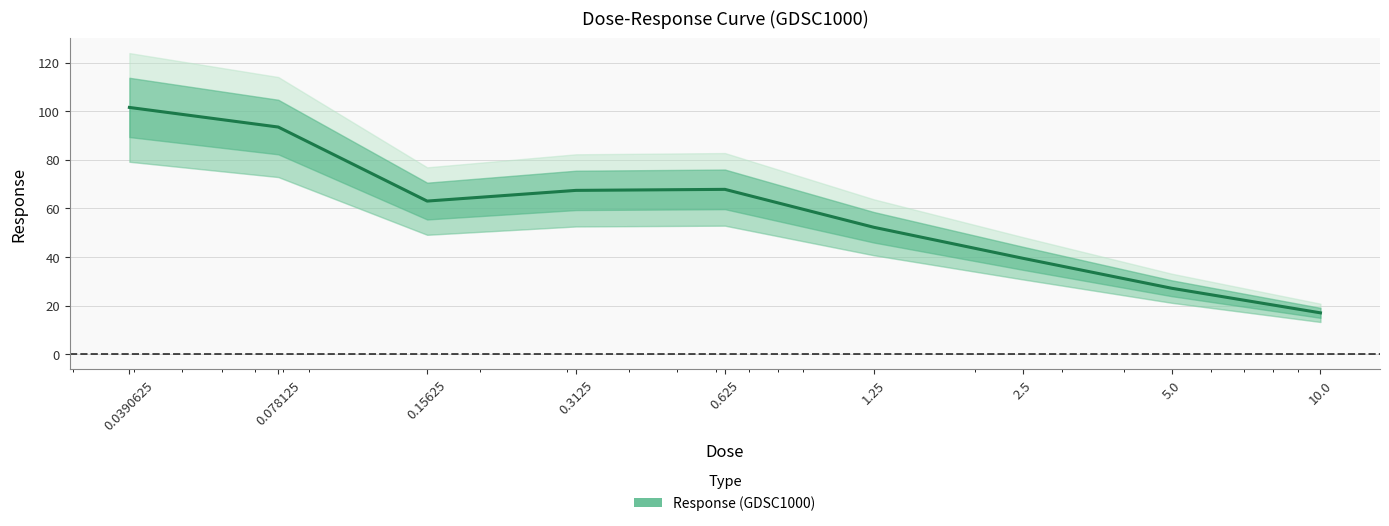

What position from the left is 0.3125?

4